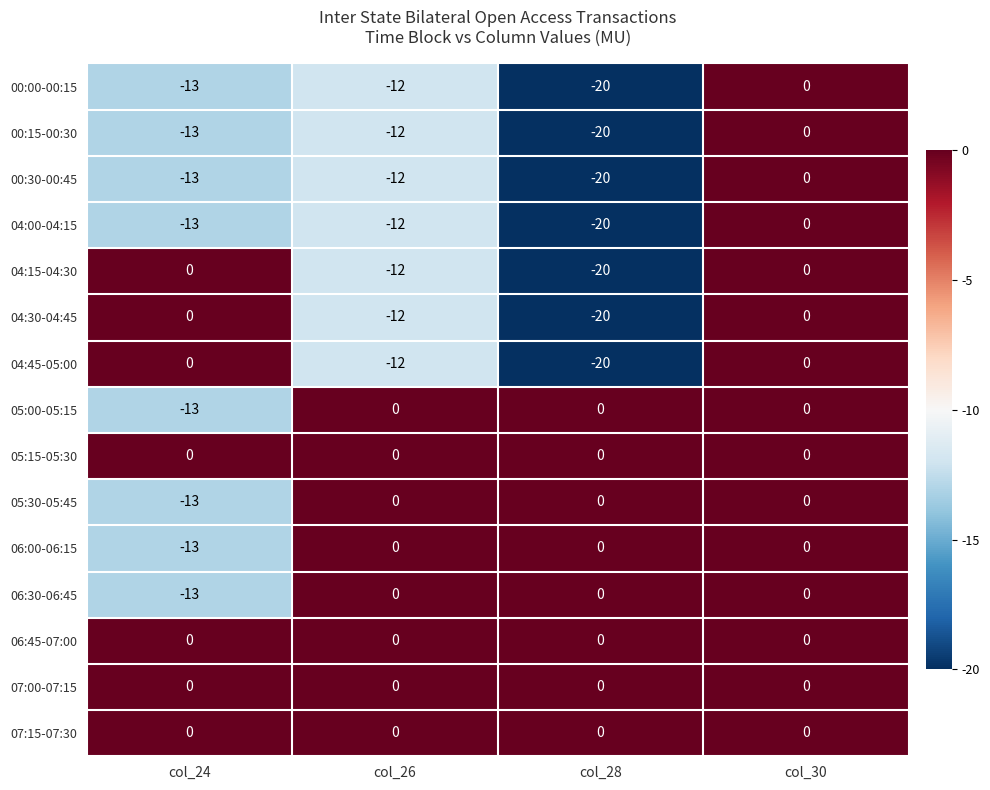

How many series are shown in this chart?

15